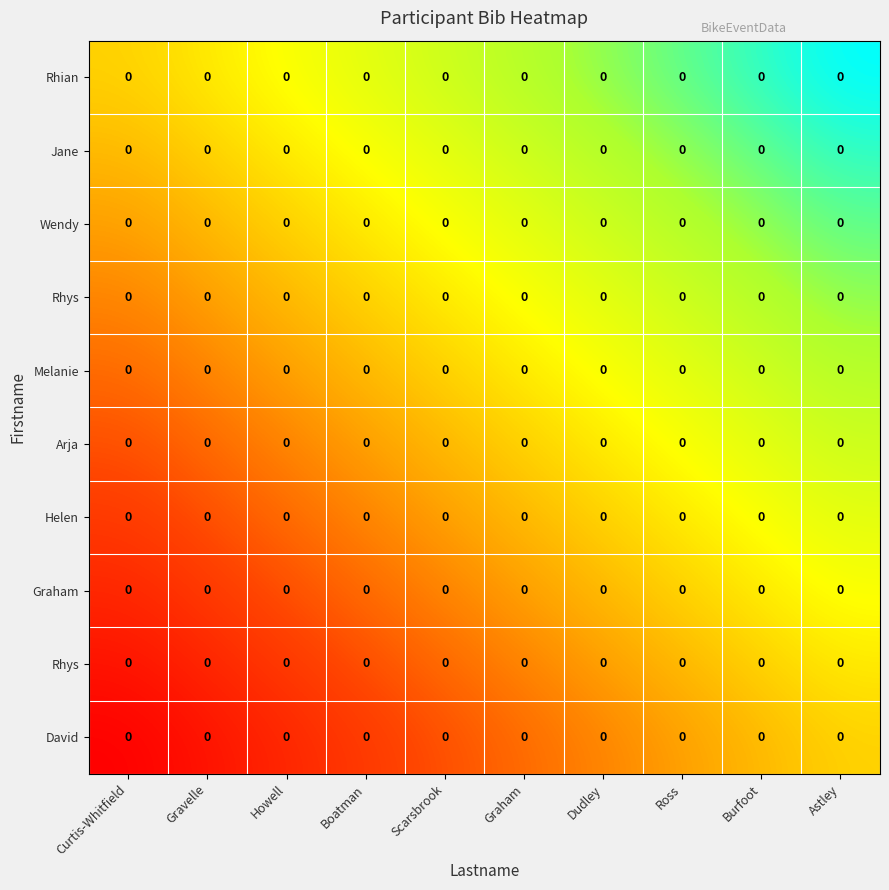

Count the number of data series in this chart.

10